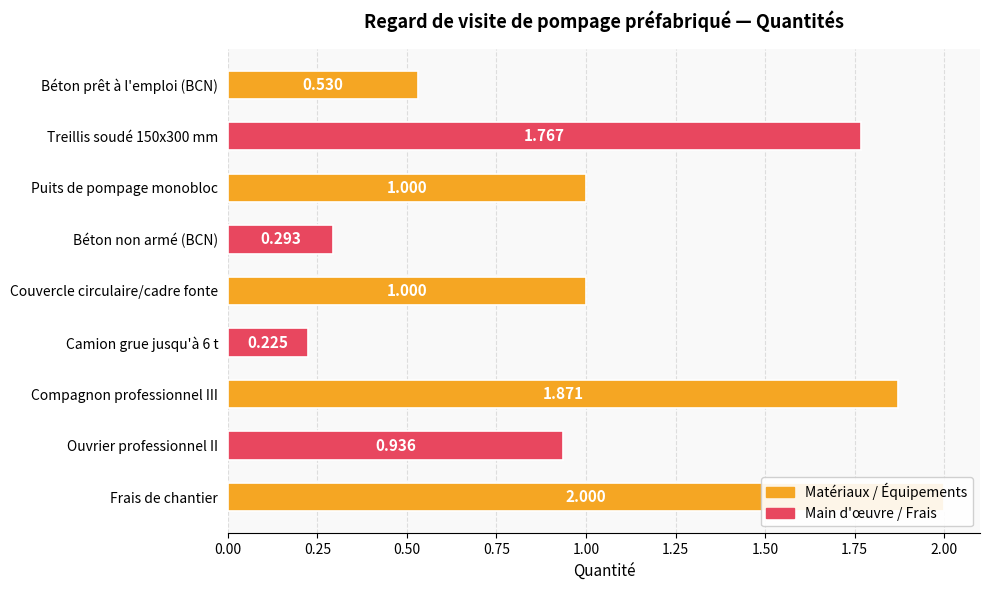

Reading left to right, list all the values displayed in this chart.

0.5	1.8	1.0	0.3	1.0	0.2	1.9	0.9	2.0